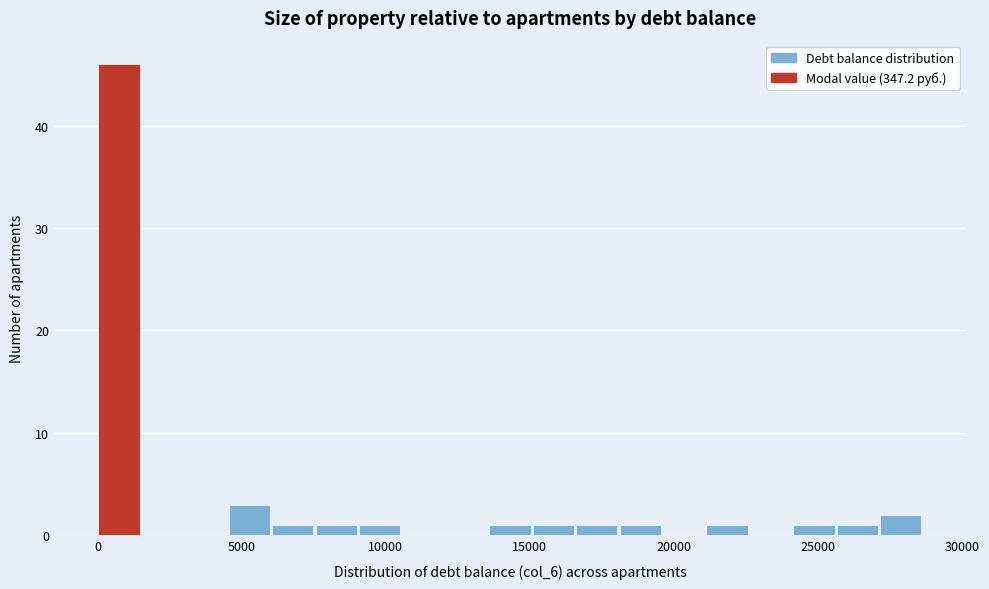

Around what value on the x-axis is the tallest bar? Give the approximate position of its centre, as read against the axis.

1000